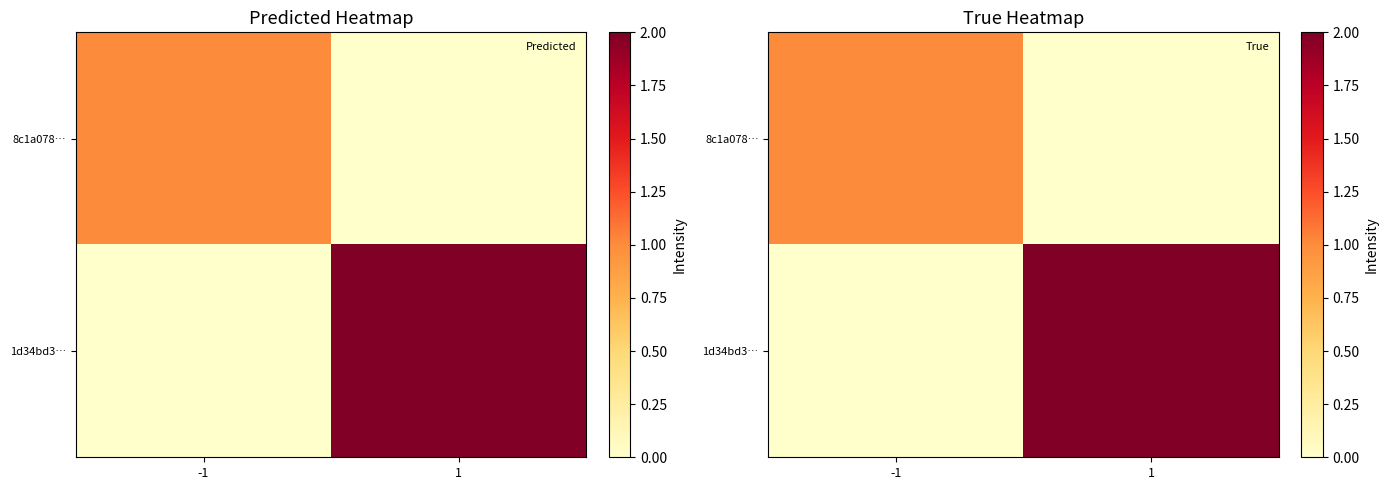

The value of 1d34bd3… at 1 is 2. True or false?

True